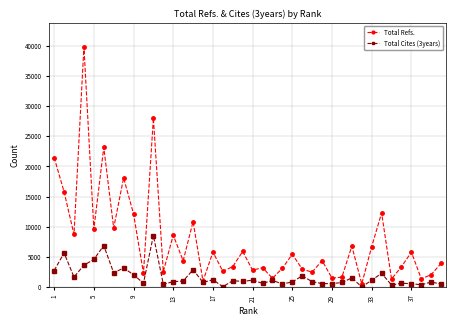

What are all the series names shown in the legend?

Total Refs., Total Cites (3years)